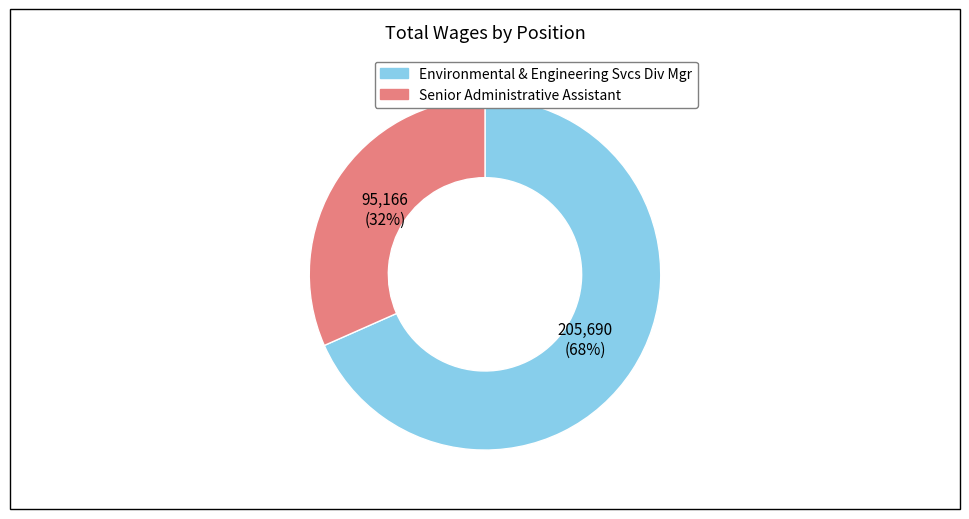

To the nearest percent, what is the combined percentage of Environmental & Engineering Svcs Div Mgr and Senior Administrative Assistant?

100%